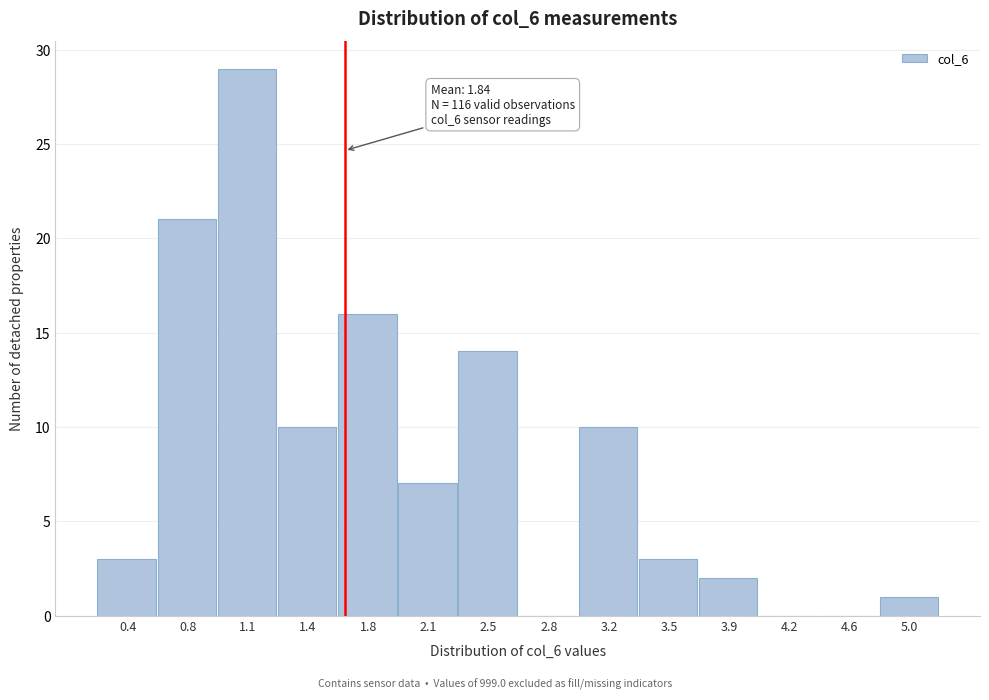

Reading right to left, list all the values displayed in this chart.

5.0=1	4.6=0	4.2=0	3.9=2	3.5=3	3.2=10	2.8=0	2.5=14	2.1=7	1.8=16	1.4=10	1.1=29	0.8=21	0.4=3